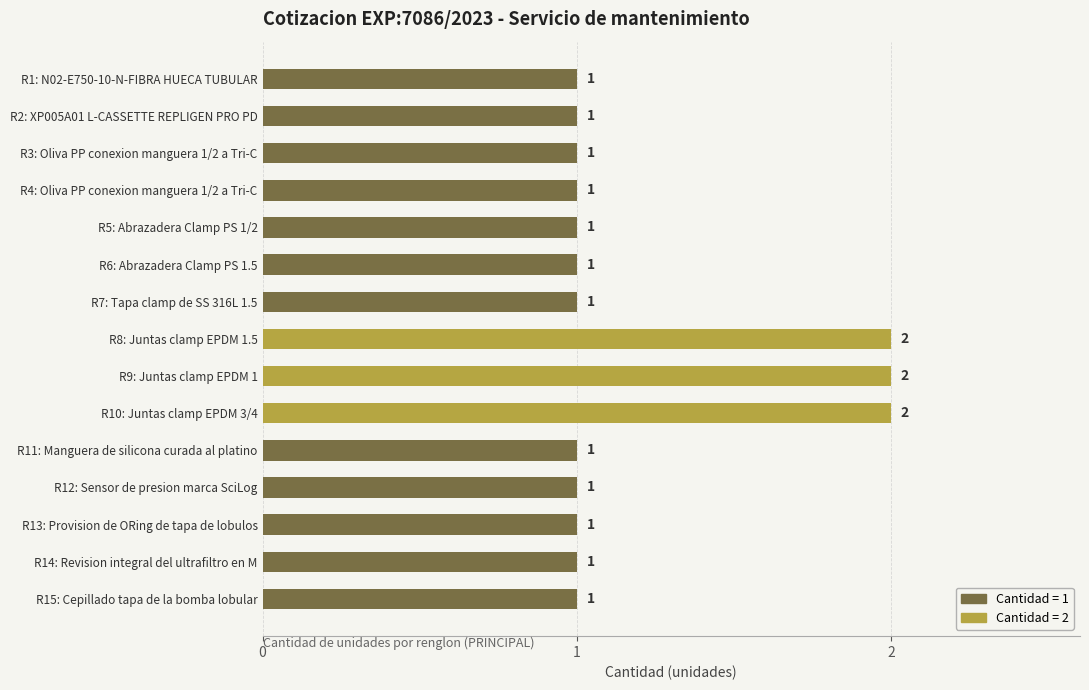

What is the average value?

1